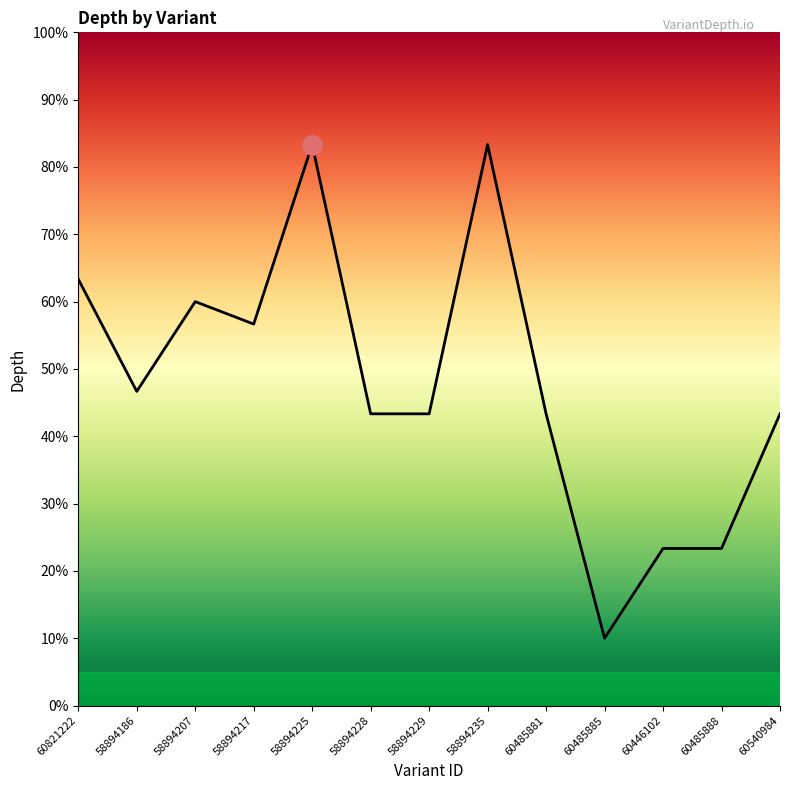

List the labels in order of value, largest first.

58894225, 58894235, 60821222, 58894207, 58894217, 58894186, 58894228, 58894229, 60485881, 60540984, 60446102, 60485888, 60485885